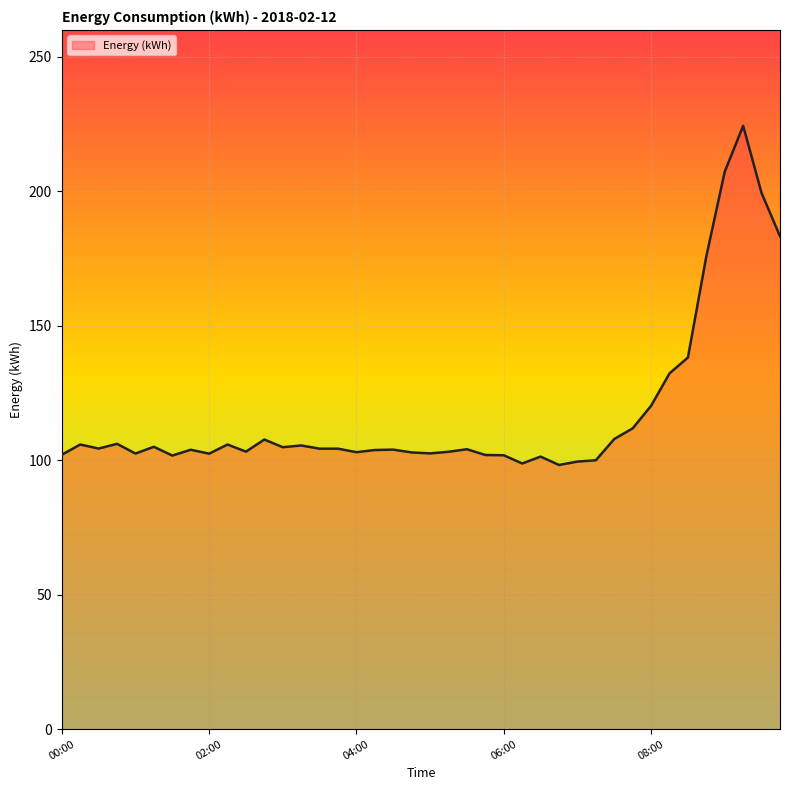

What is the difference between the maximum and minimum values?

126.1